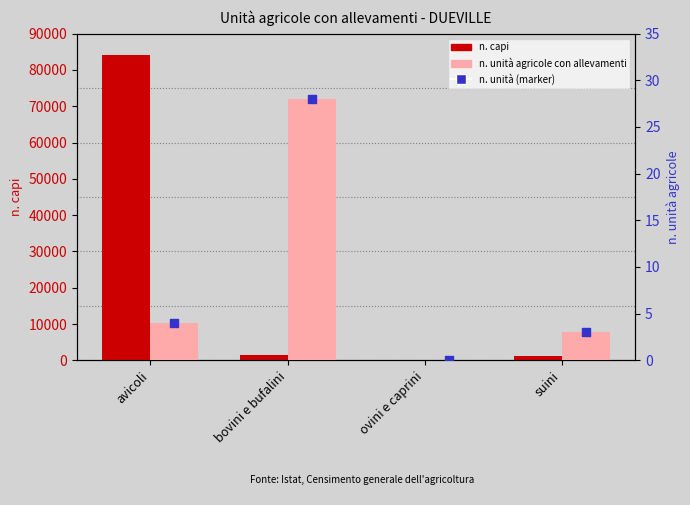

Which series contains the highest Y value?

n. capi